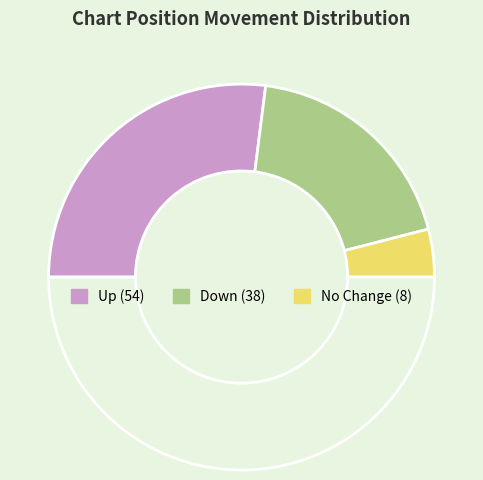

How many slices are in this pie chart?

4